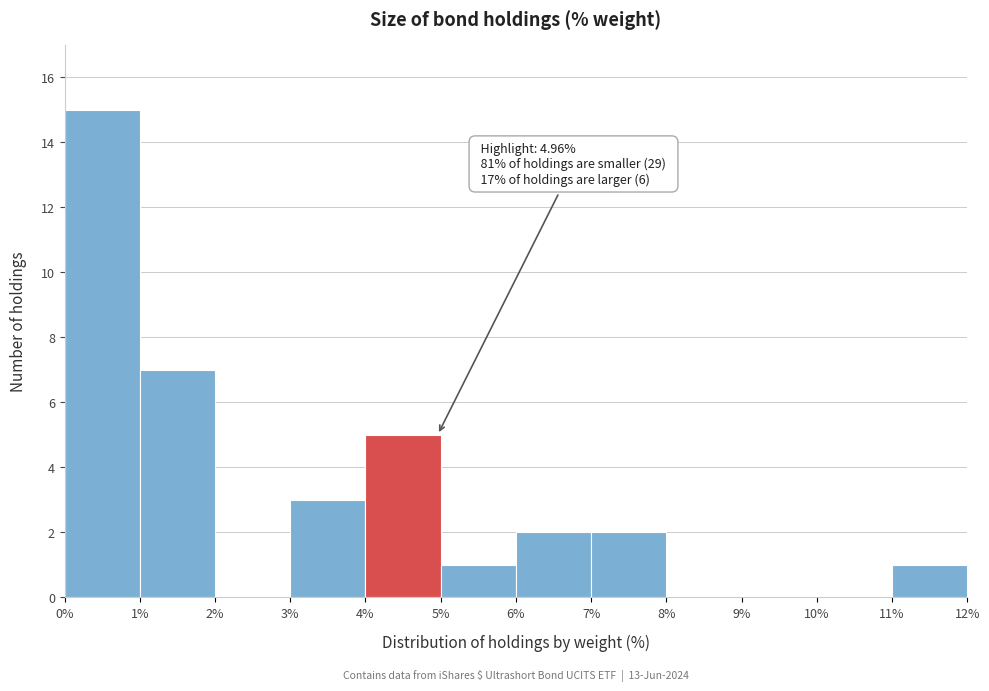

Which range on the x-axis has the tallest bar?

0% to 1%